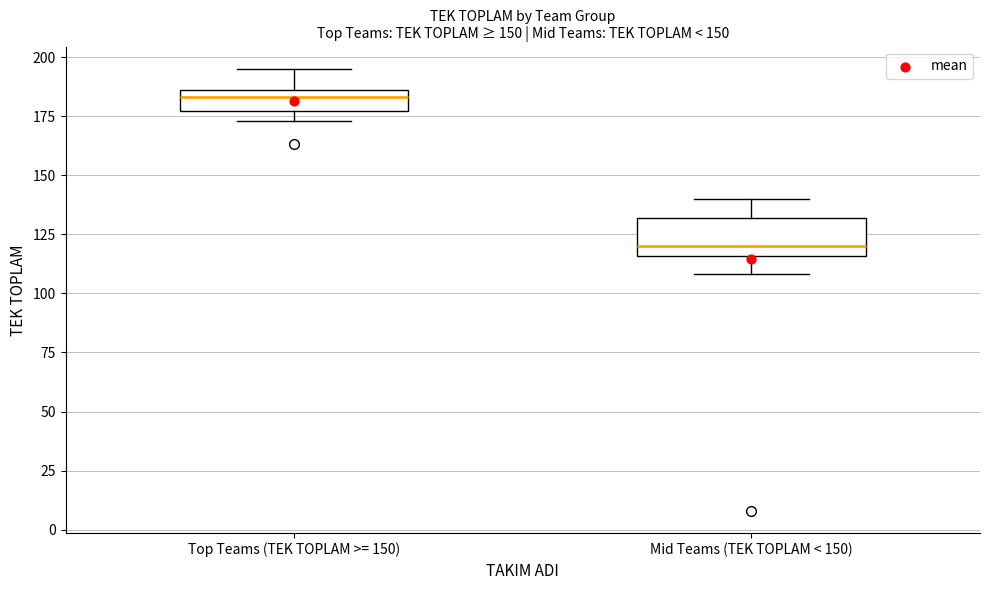

Comparing the boxes themselves (not the whiskers), which one is the tallest?

Mid Teams (TEK TOPLAM < 150)